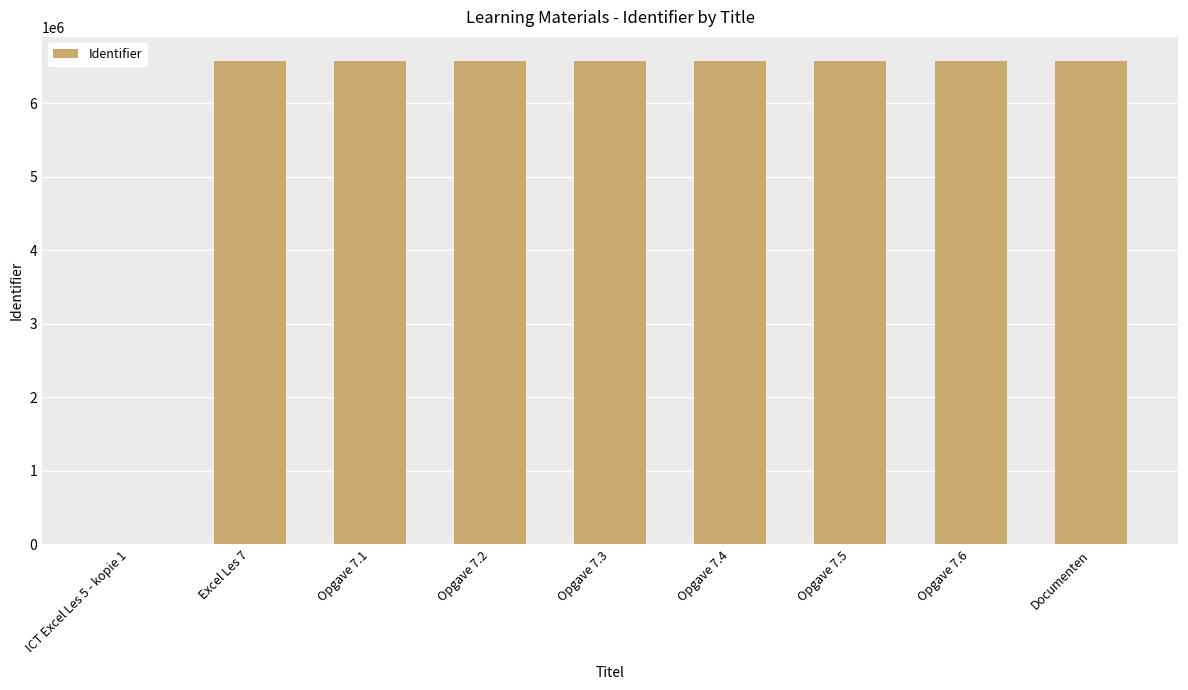

What is the difference between the values at Opgave 7.2 and ICT Excel Les 5 - kopie 1?

6573498